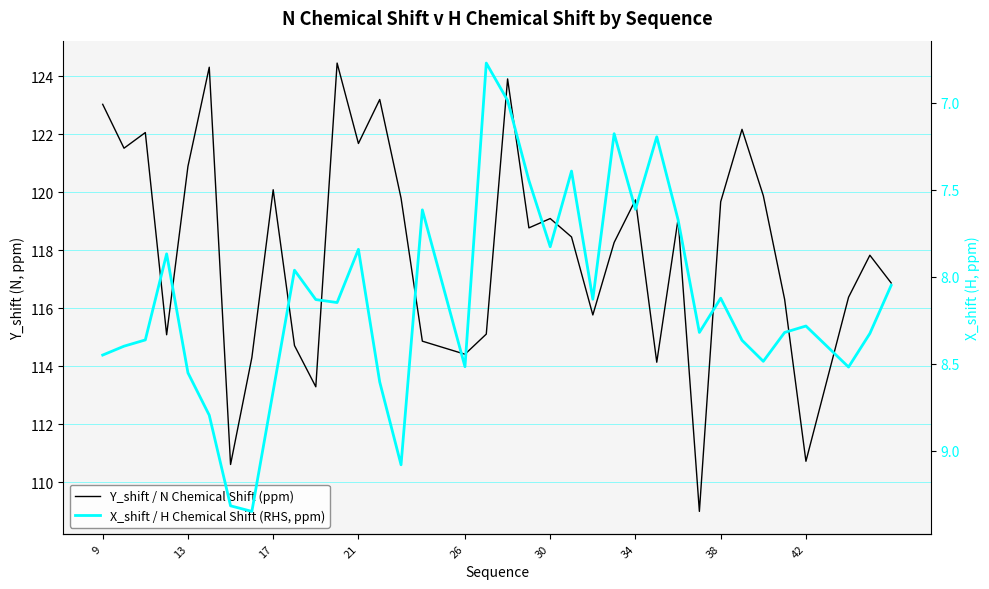

The value of X_shift / H Chemical Shift (RHS, ppm) at 30 is 13.1. True or false?

False